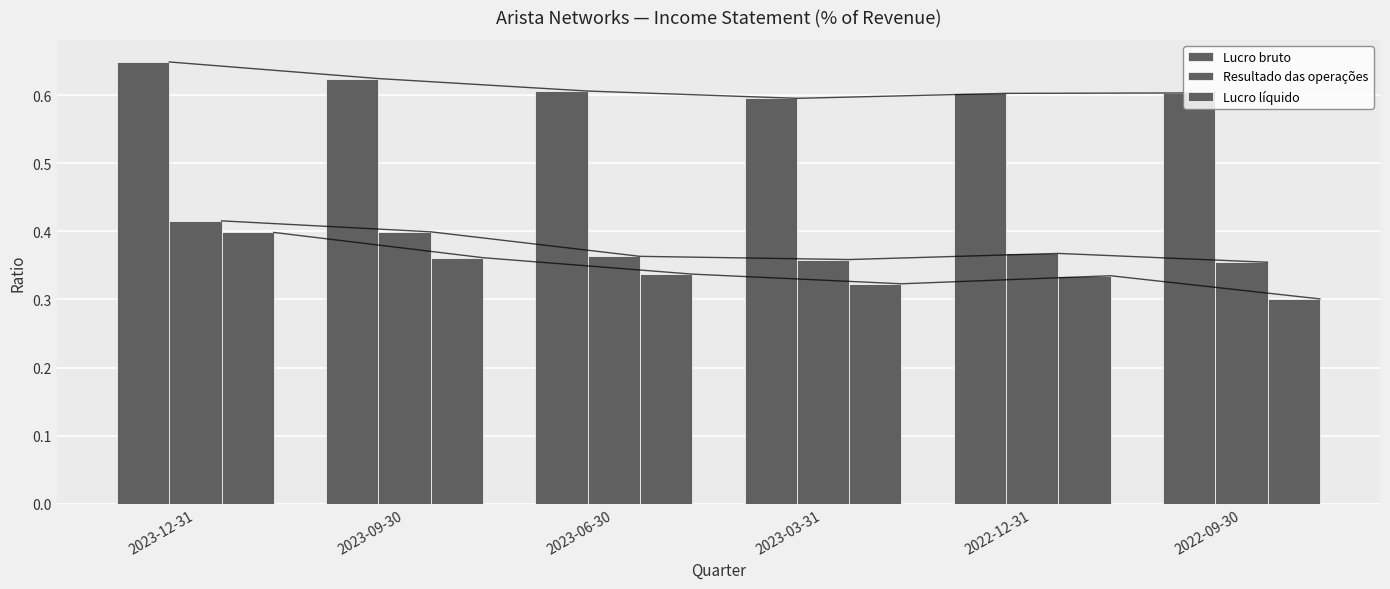

Reading left to right, what are all the values shown in this chart?

Lucro bruto: 0.6	0.6	0.6	0.6	0.6	0.6
Resultado das operações: 0.4	0.4	0.4	0.4	0.4	0.4
Lucro líquido: 0.4	0.4	0.3	0.3	0.3	0.3